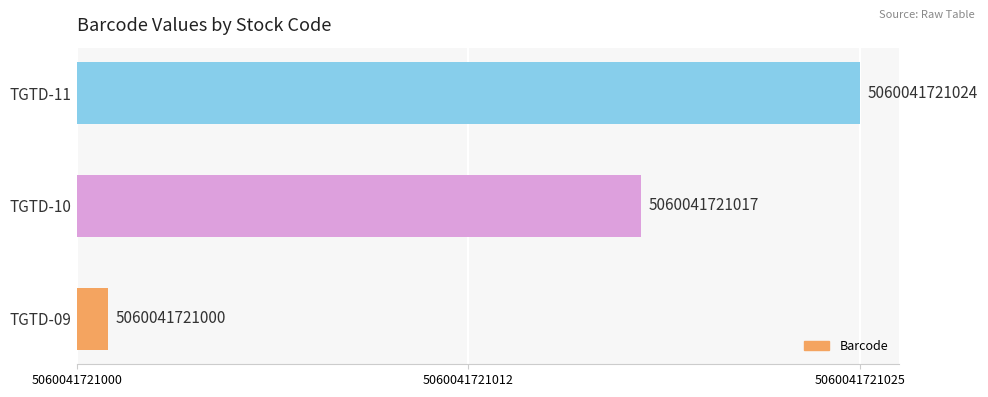

Does the chart contain any negative values?

No